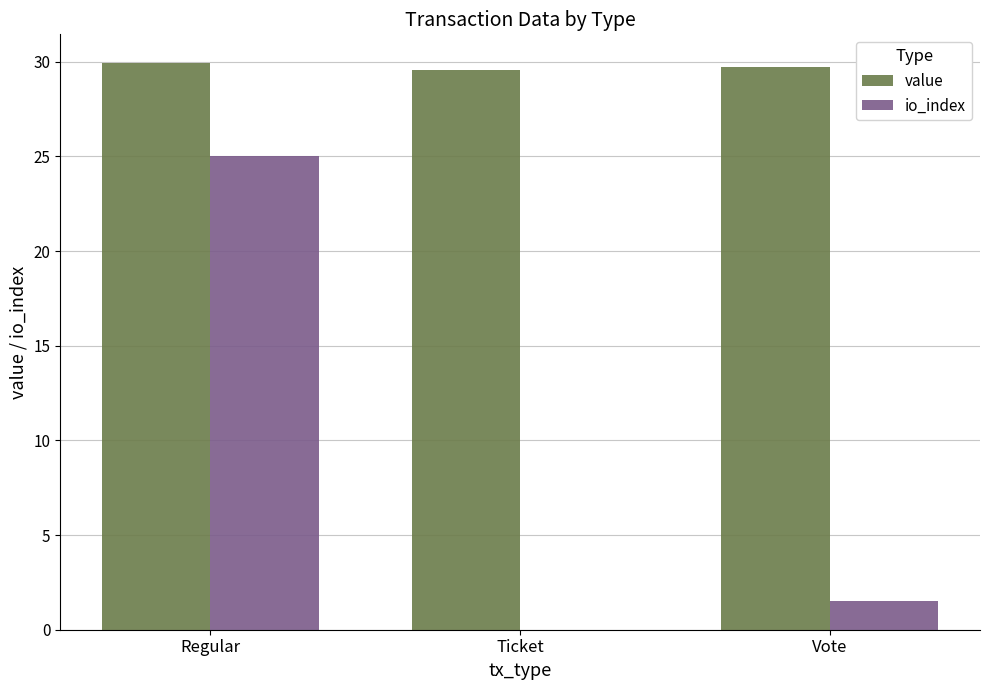

Which series has the widest spread of values?

io_index